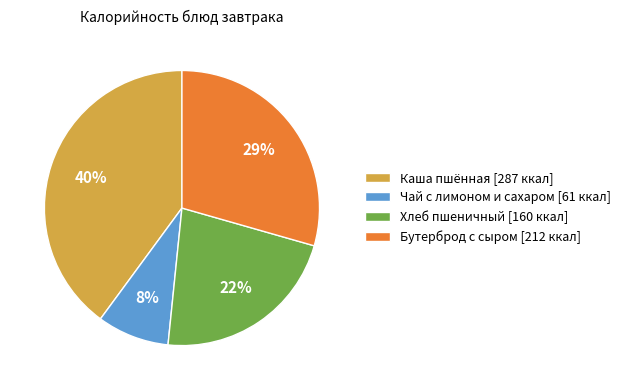

Count the number of slices in the pie.

4